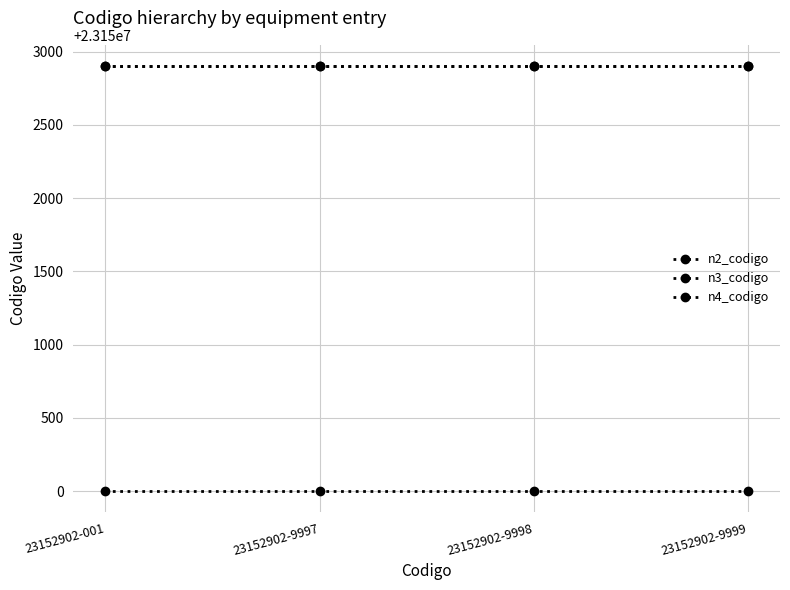

At how many categories does at least one series exceed 23151816?

4